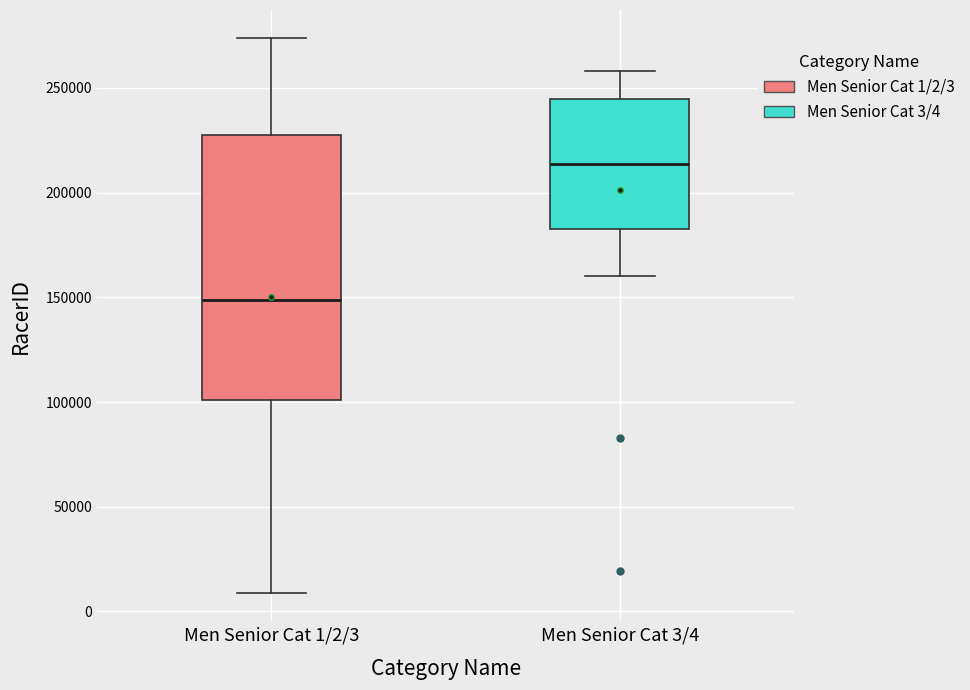

Which box is the tallest, from its lower edge to its upper edge?

Men Senior Cat 1/2/3